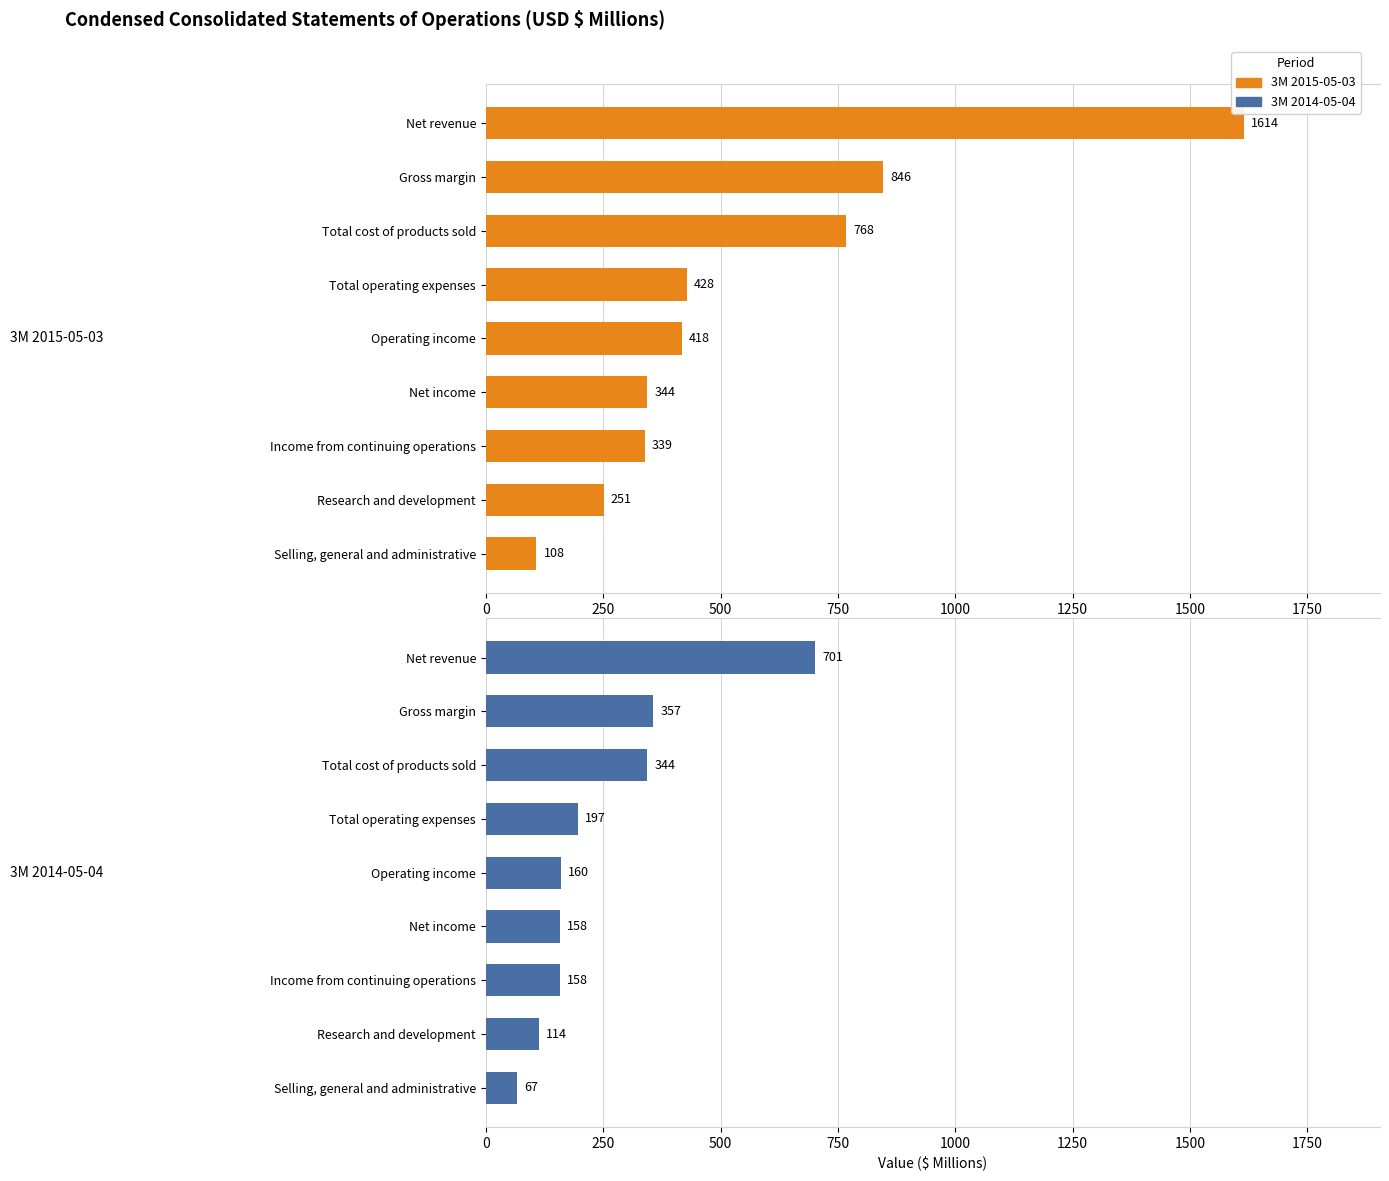

True or false: 3M 2015-05-03 has a value of 290 at Operating income.

False